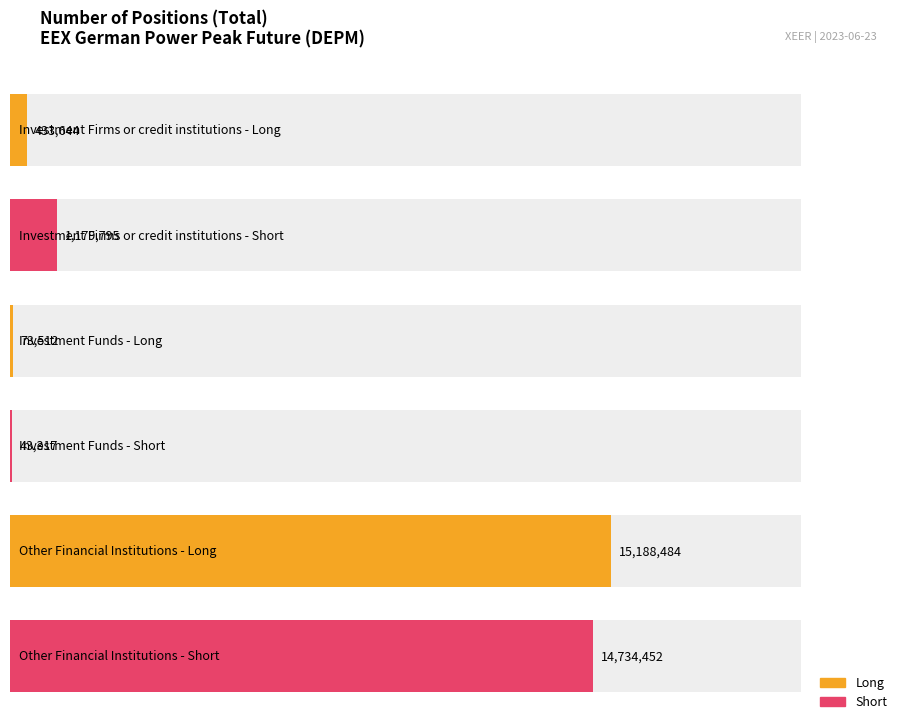

What is the difference between the highest and lowest values at Investment Firms or credit institutions?

746151